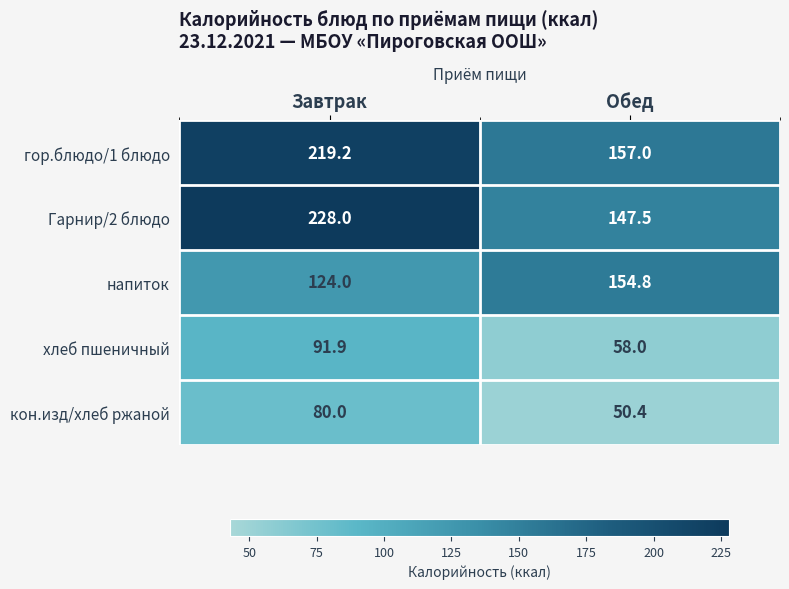

Reading right to left, extract all data points from this chart.

гор.блюдо/1 блюдо: Обед=157.0	Завтрак=219.2
Гарнир/2 блюдо: Обед=147.5	Завтрак=228.0
напиток: Обед=154.8	Завтрак=124.0
хлеб пшеничный: Обед=58.0	Завтрак=91.9
кон.изд/хлеб ржаной: Обед=50.4	Завтрак=80.0